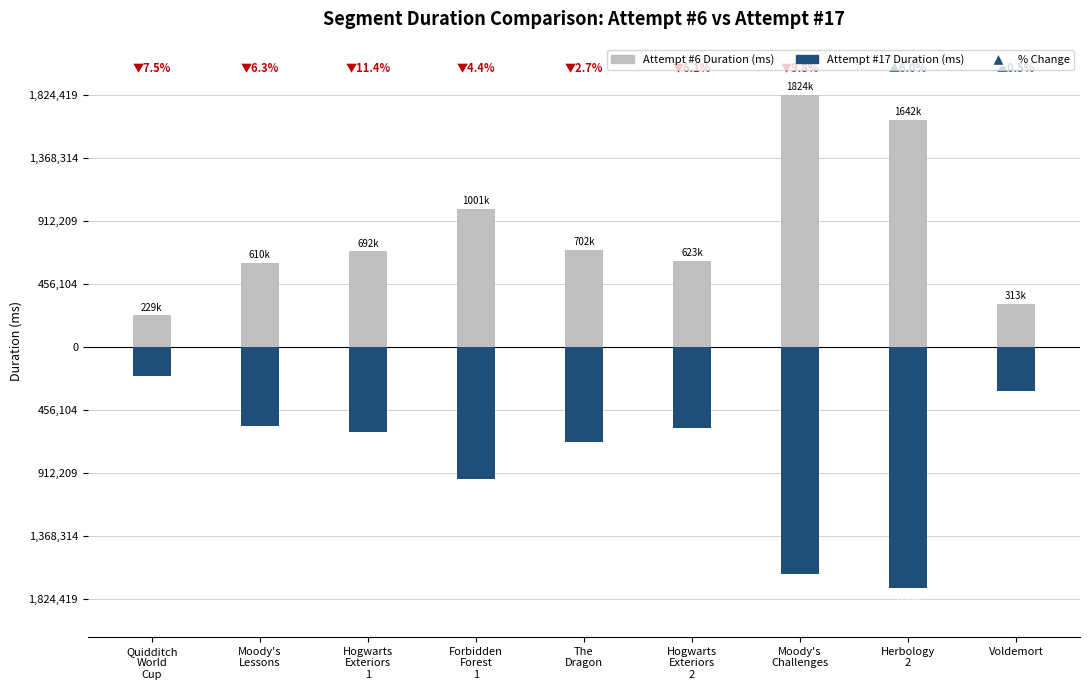

What is the label of the 4th bar from the left?

Forbidden
Forest
1